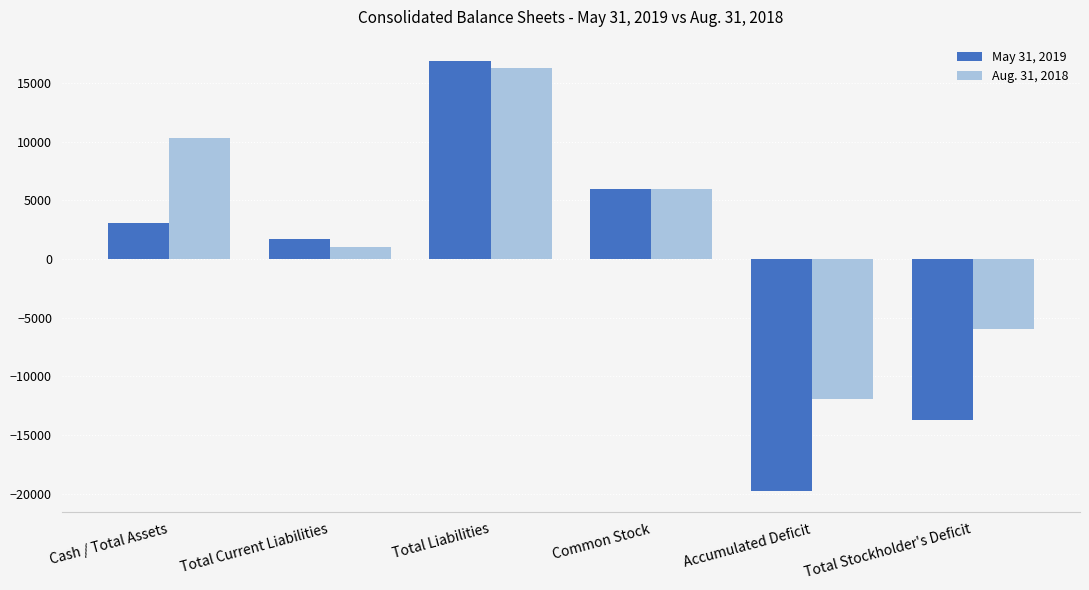

Reading left to right, what are all the values shown in this chart?

May 31, 2019: 3100	1679	16849	6000	-19749	-13749
Aug. 31, 2018: 10290	1057	16227	6000	-11937	-5937